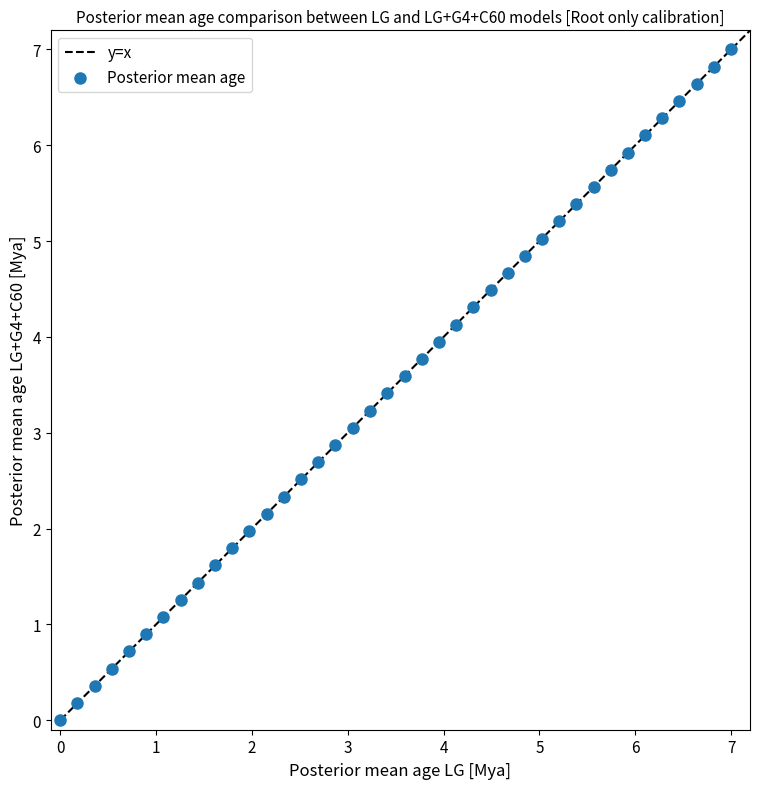

What is the range of X values (max minus min)?

7.0